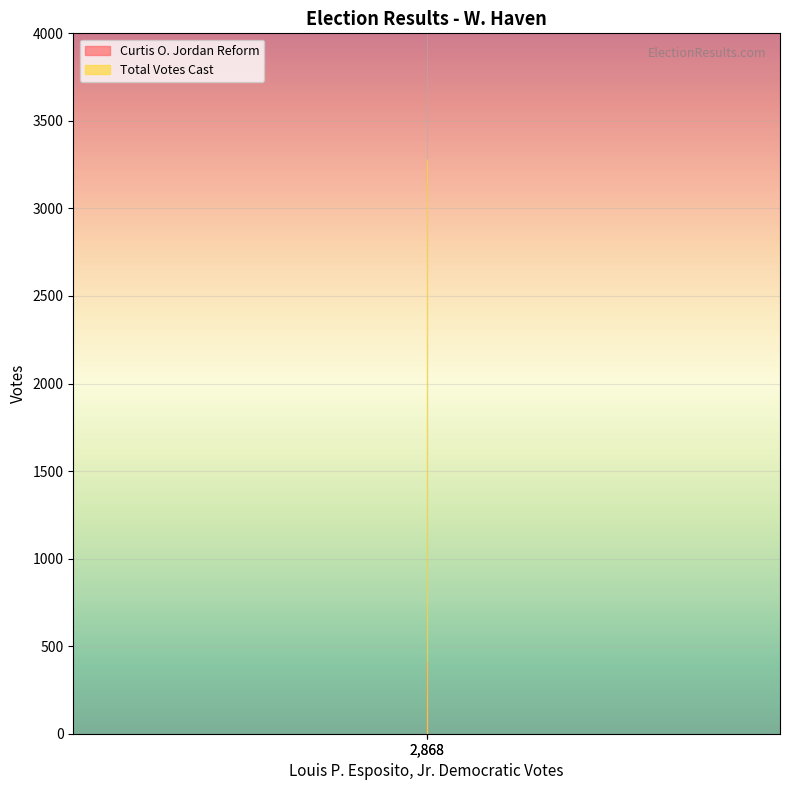

Reading left to right, extract all data points from this chart.

Curtis O. Jordan Reform: W. Haven=415	Totals=415
Total Votes Cast: W. Haven=3283	Totals=3283